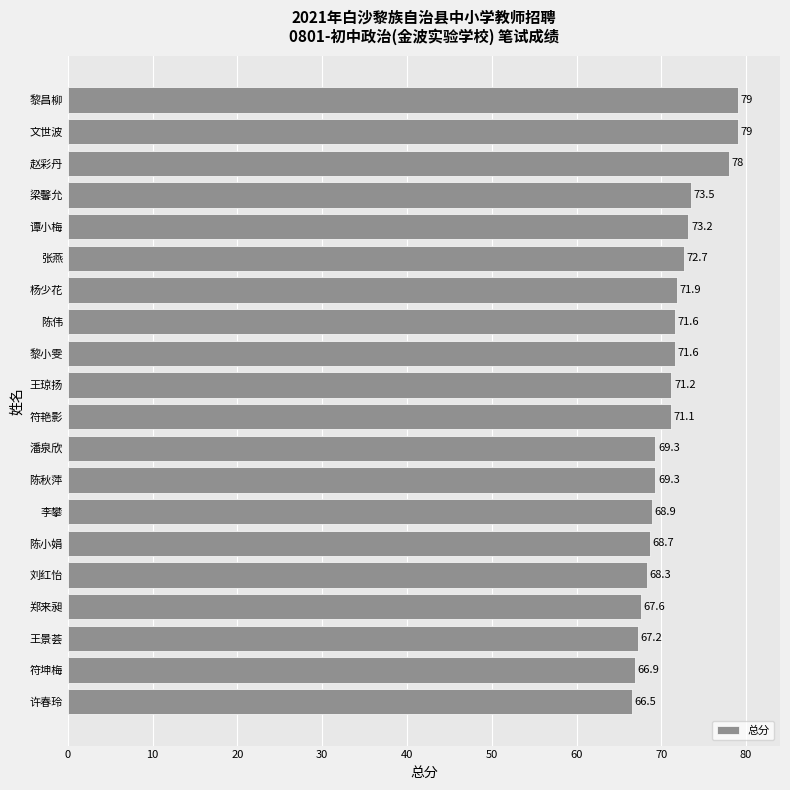

What is the difference between the second highest and second lowest values?

12.1